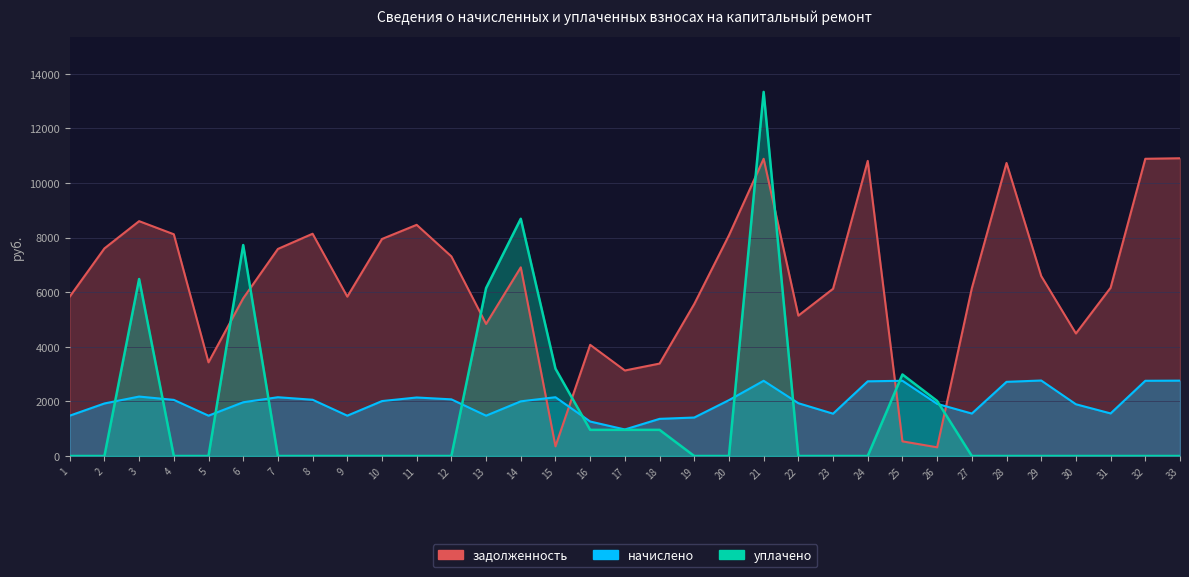

Where is the first local minimum for задолженность?

5